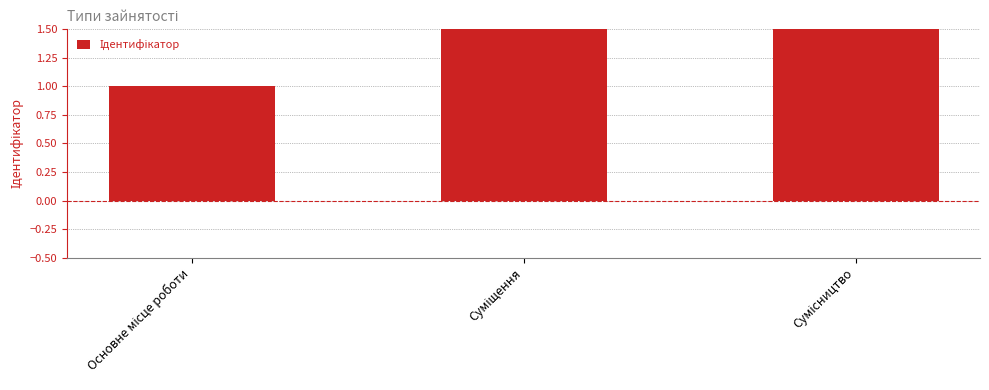

What is the ratio of the value at Основне місце роботи to the value at Суміщення?

0.5